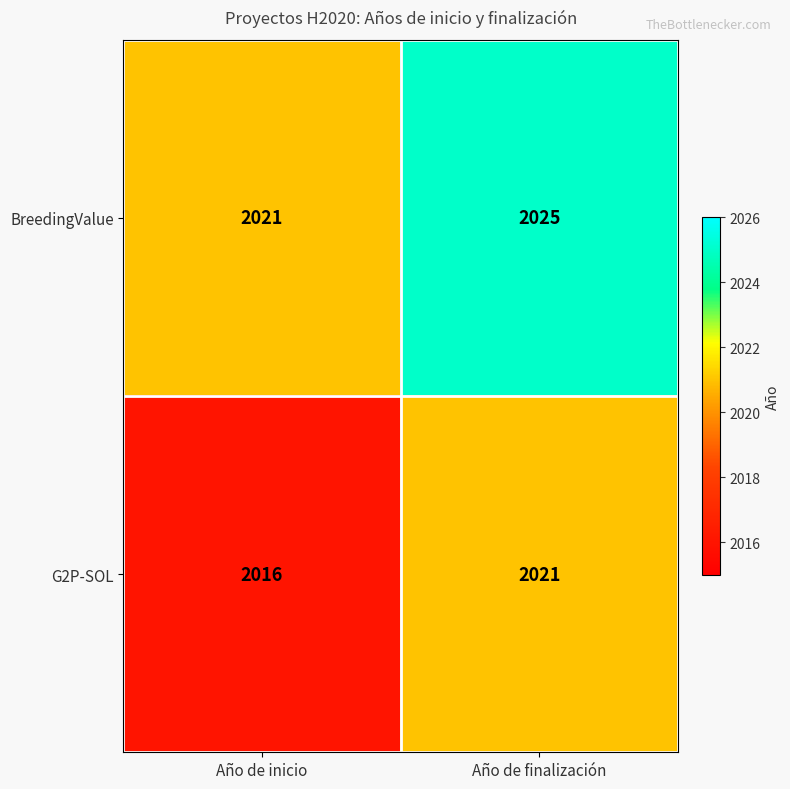

List the series in order of their peak value, highest first.

BreedingValue, G2P-SOL